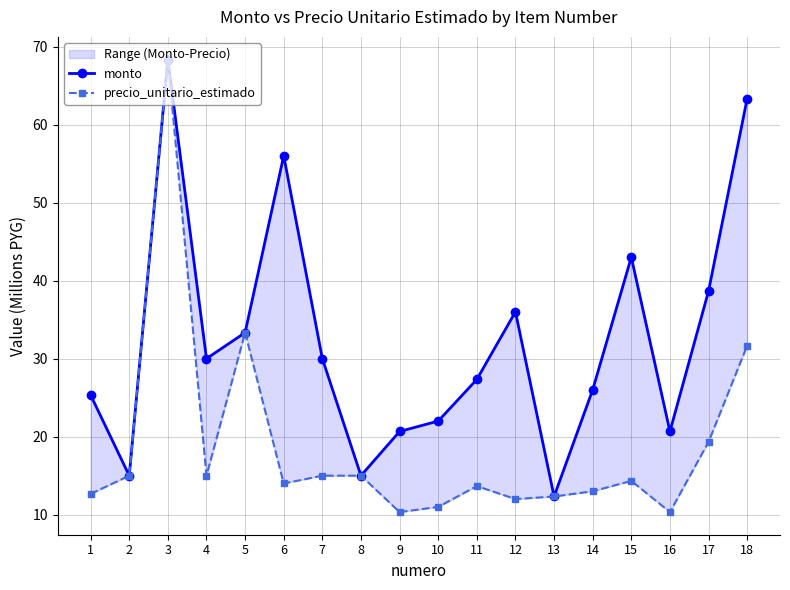

List the labels in order of precio_unitario_estimado value, largest first.

3, 5, 18, 17, 2, 4, 7, 8, 15, 6, 11, 14, 1, 13, 12, 10, 9, 16